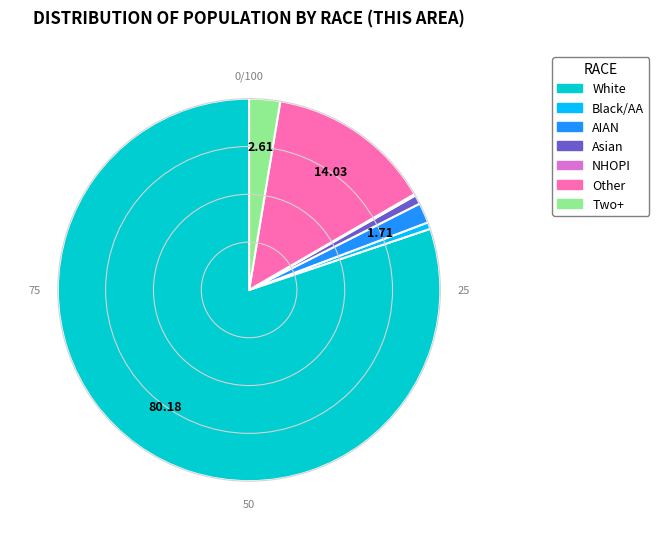

Approximately how many times larger is the value at White compared to Other?

5.7